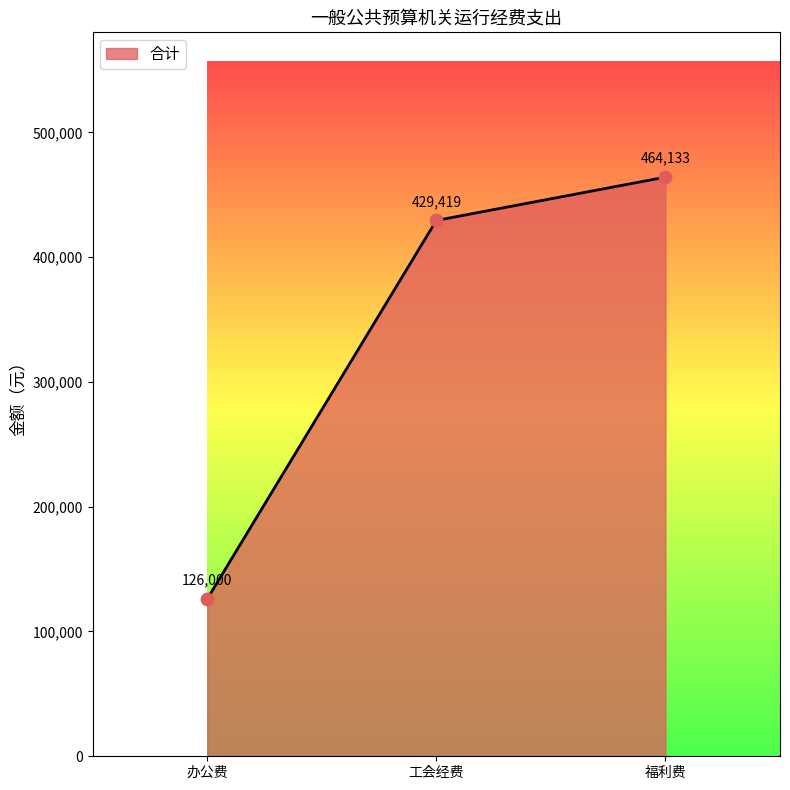

Between 工会经费 and 办公费, which is larger?

工会经费